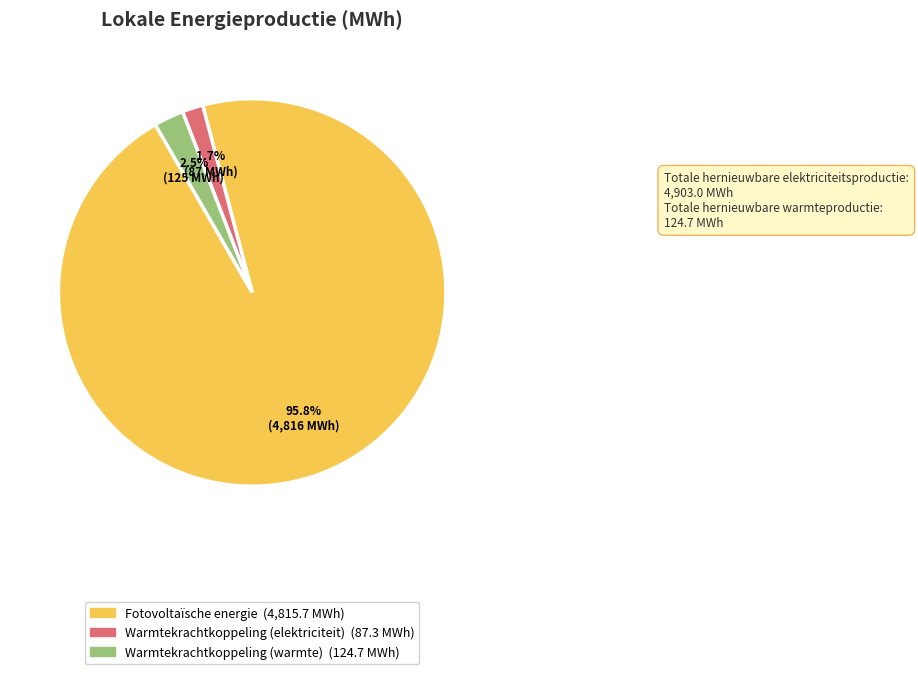

Is there any slice that represents more than half of the pie?

Yes